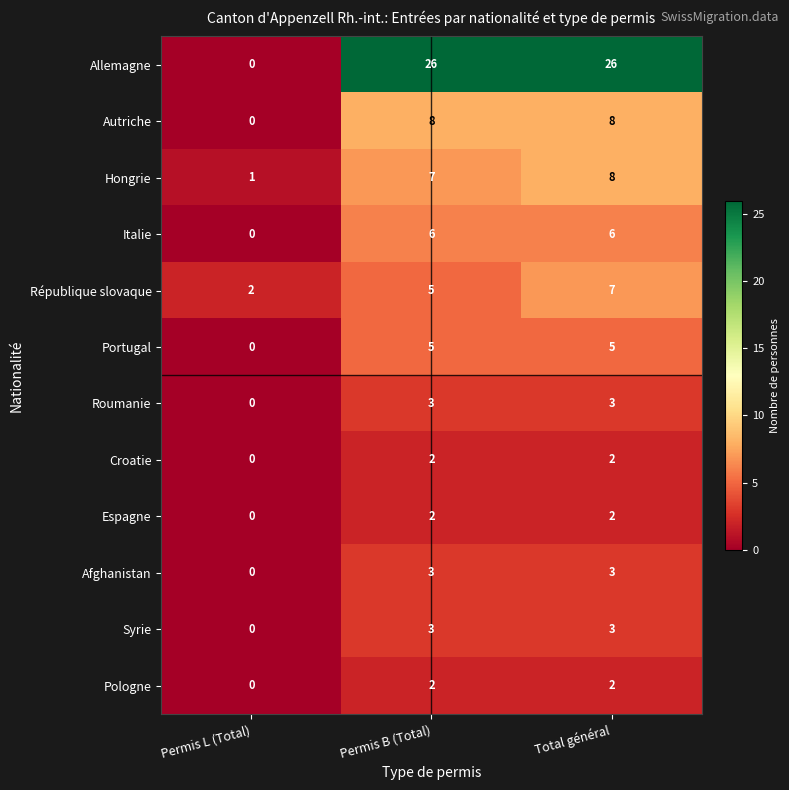

Where is Afghanistan nearest to the value 1?

Permis L (Total)